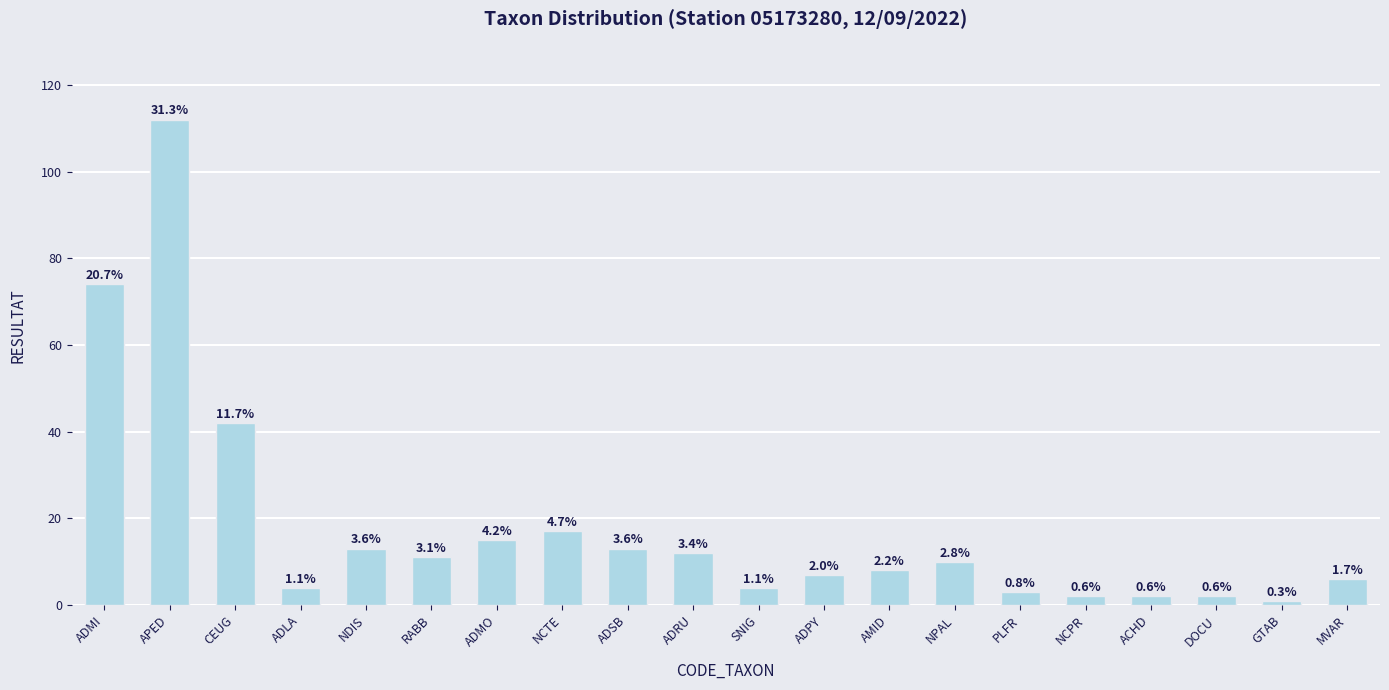

How many bars are there in total?

20